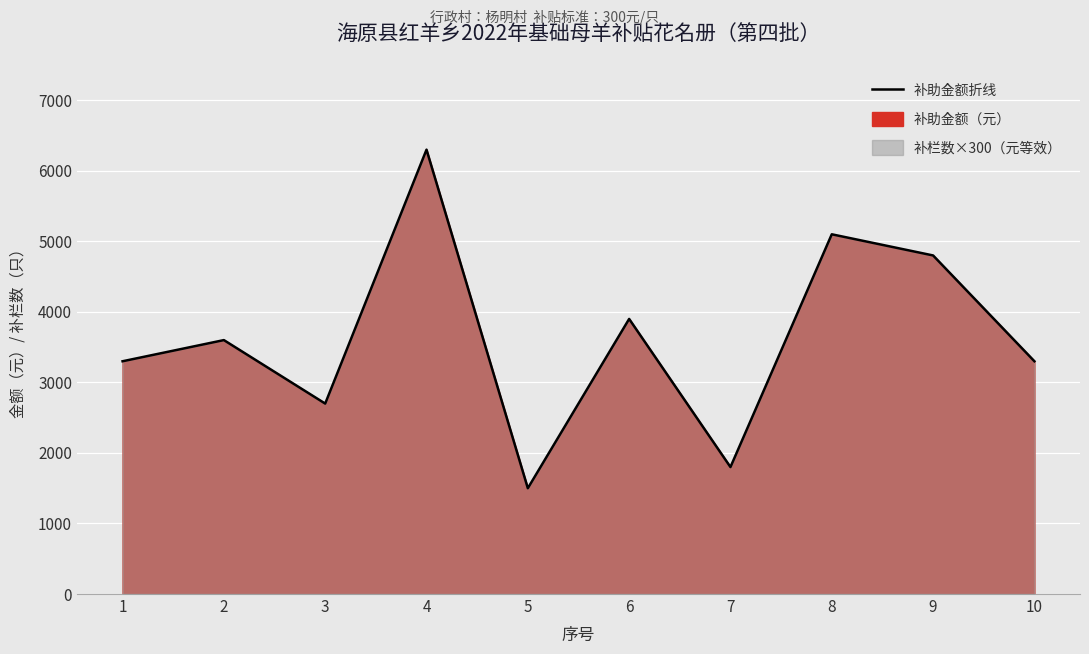

Reading left to right, extract all data points from this chart.

3300	3600	2700	6300	1500	3900	1800	5100	4800	3300